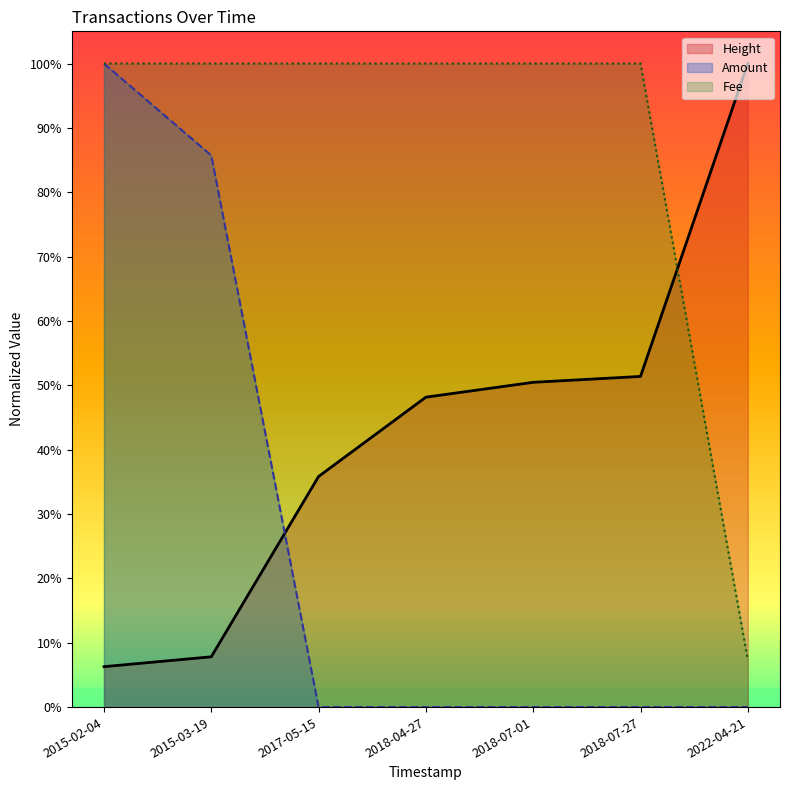

Which has a higher value, 2018-07-27 or 2015-02-04?

2018-07-27